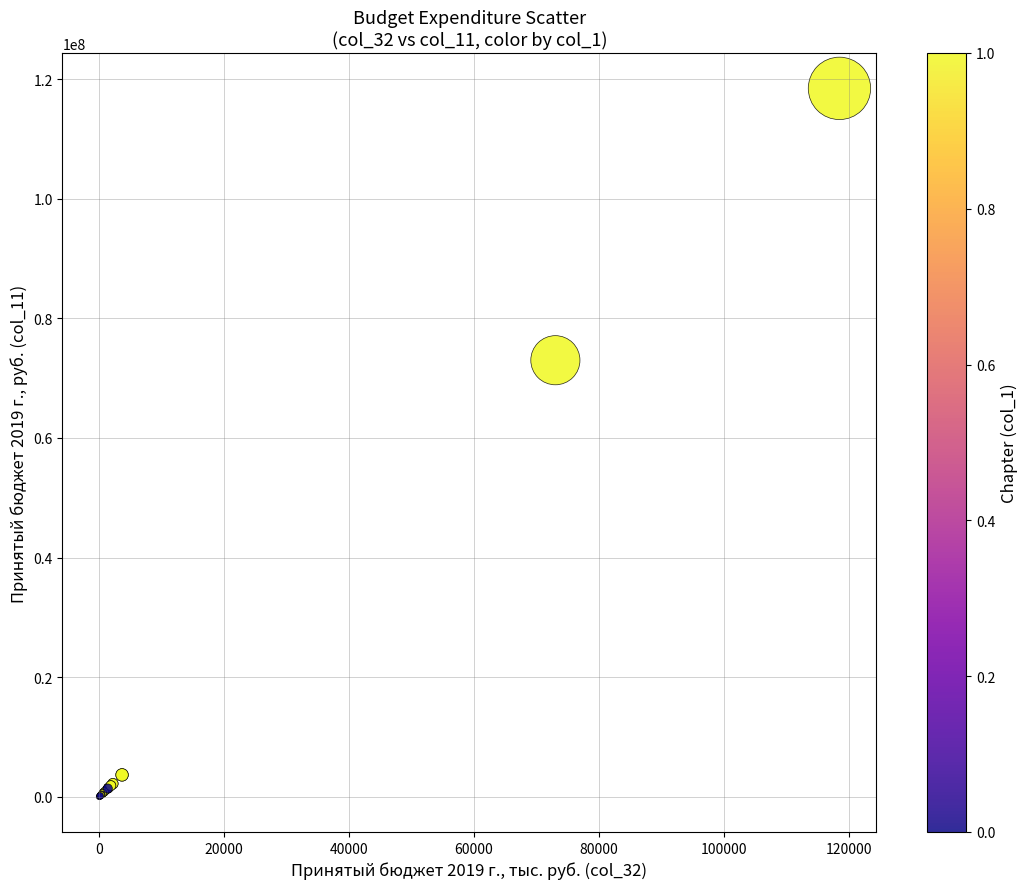

What Y value in the scatter plot is closest to 59251259?

72998389.2